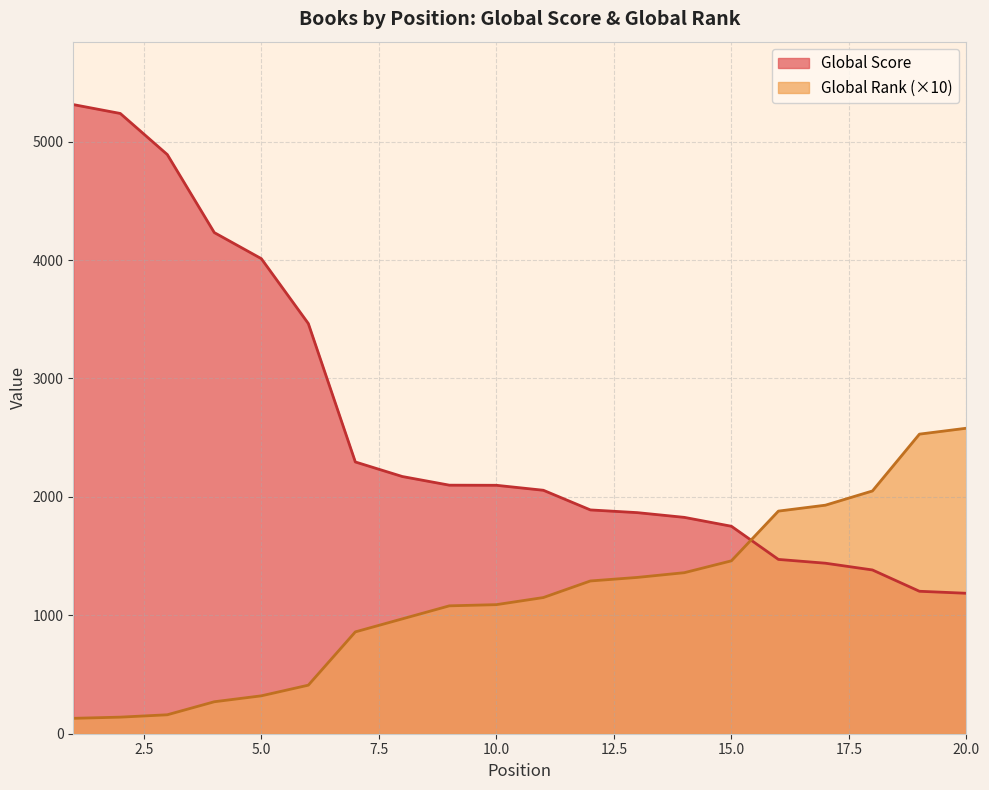

True or false: Global Score has a value of 1186 at 20.0.

True